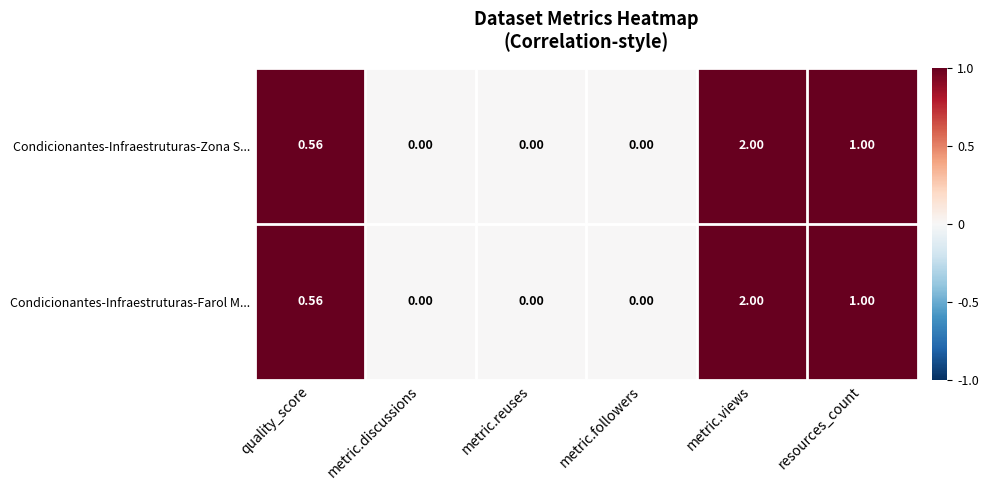

Where is Condicionantes-Infraestruturas-Zona S... nearest to the value 1?

resources_count